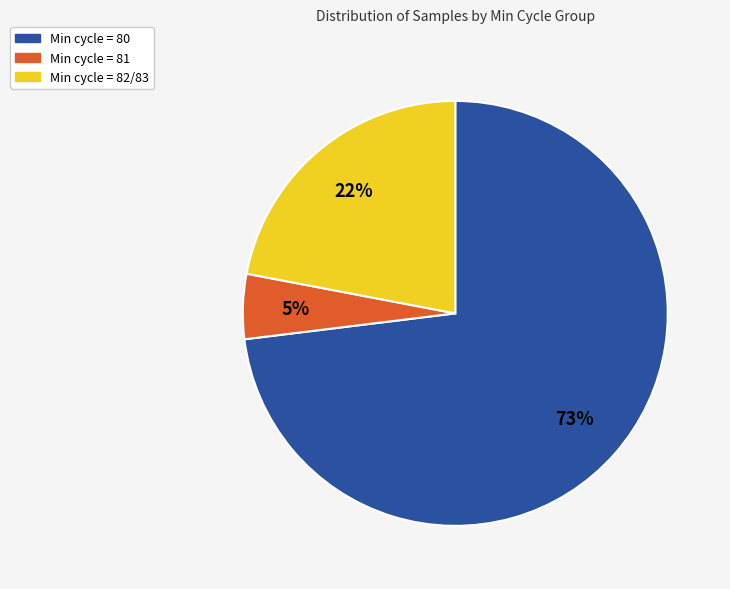

To the nearest percent, what is the average slice percentage?

33%